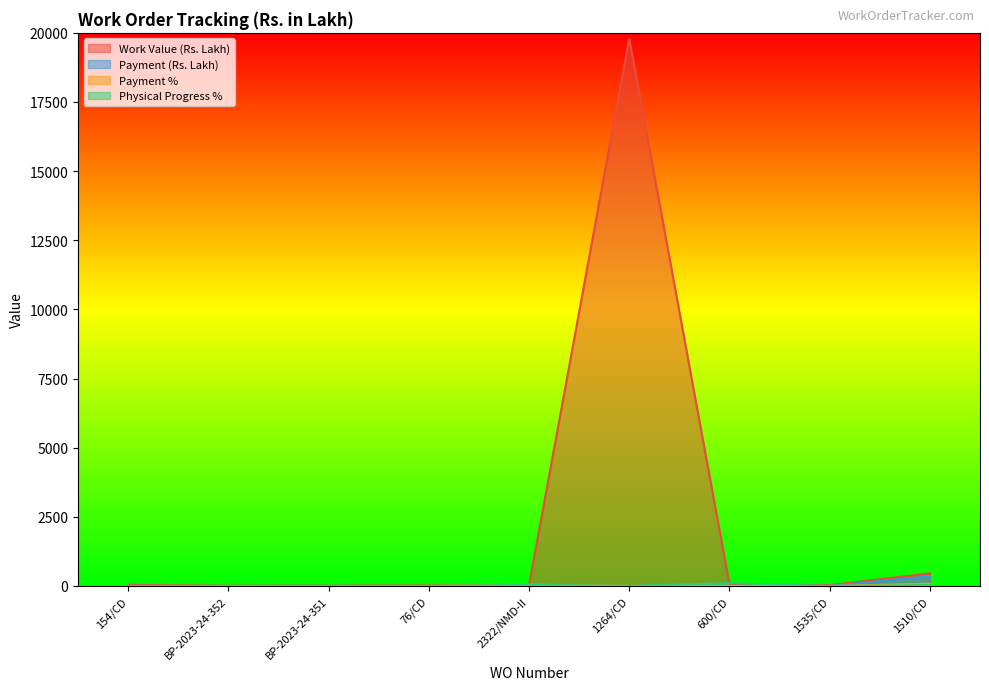

Which label corresponds to the largest value in the chart?

1264/CD